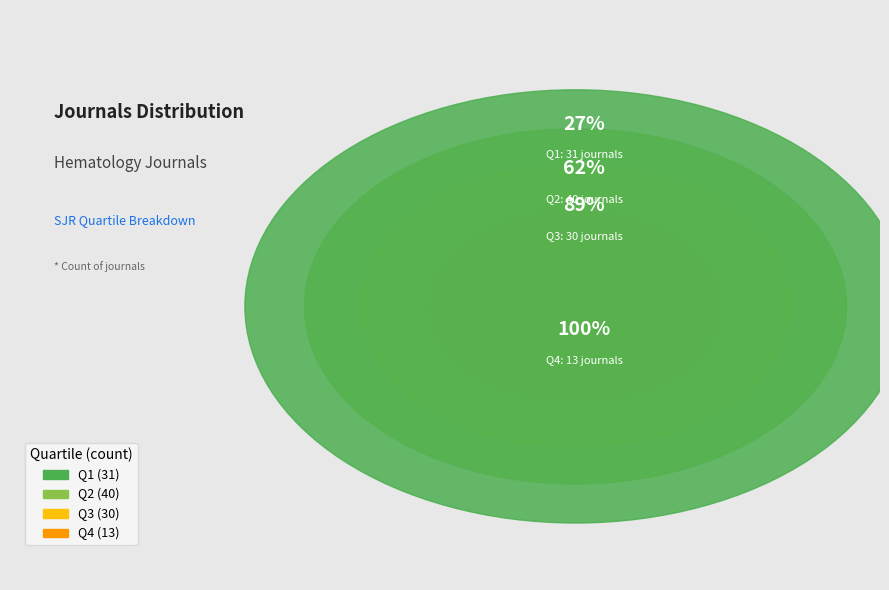

To the nearest percent, what portion does Q4 represent?

11%